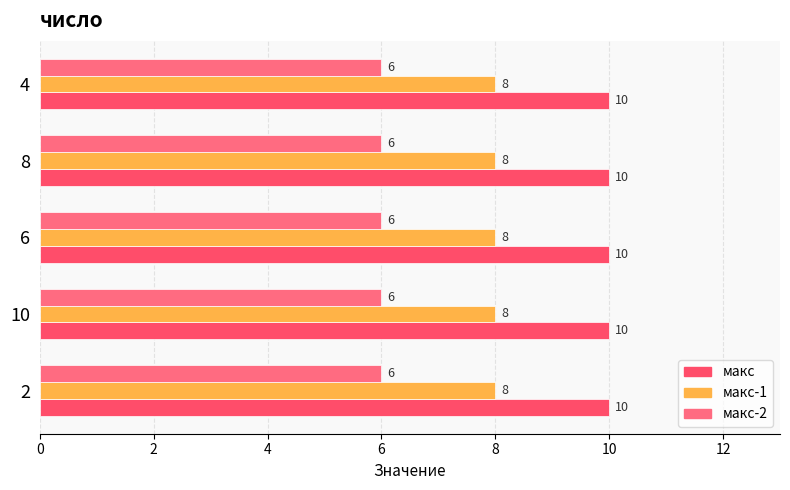

How many data points does each series have?

5